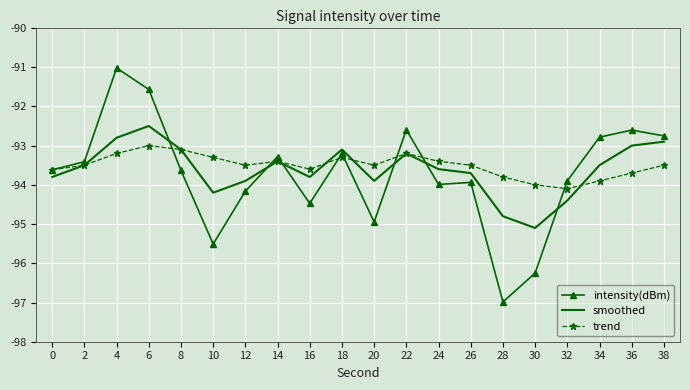

Where is smoothed nearest to the value -93?

36